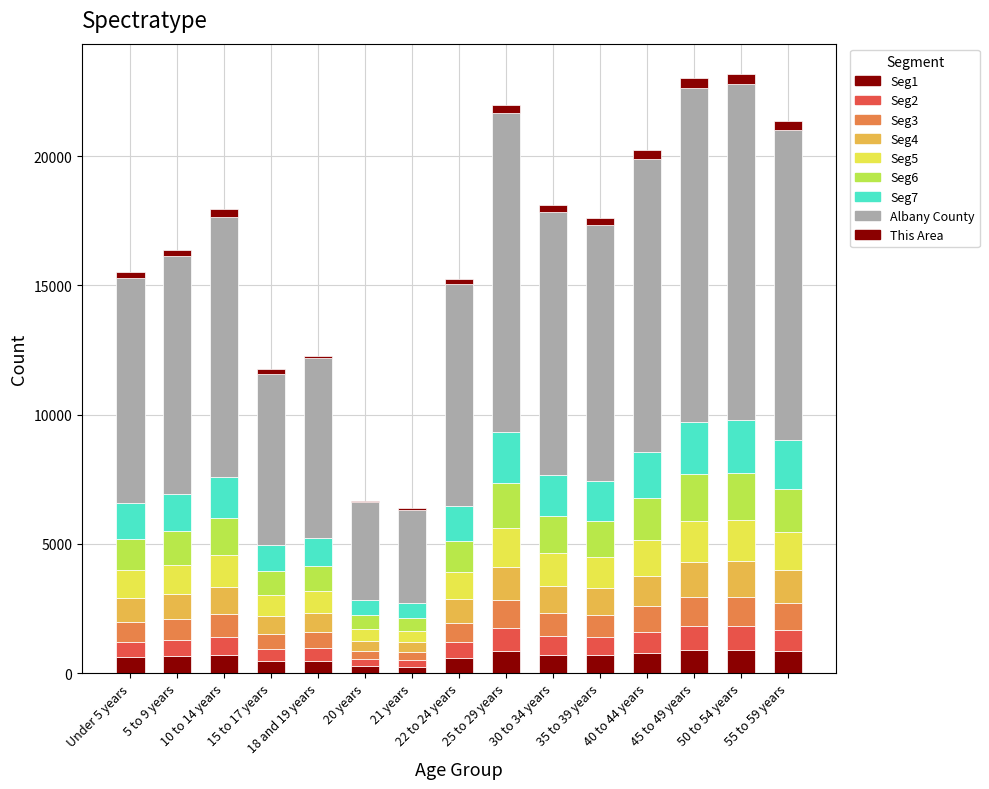

Are the bars grouped side by side (vs. stacked)?

No